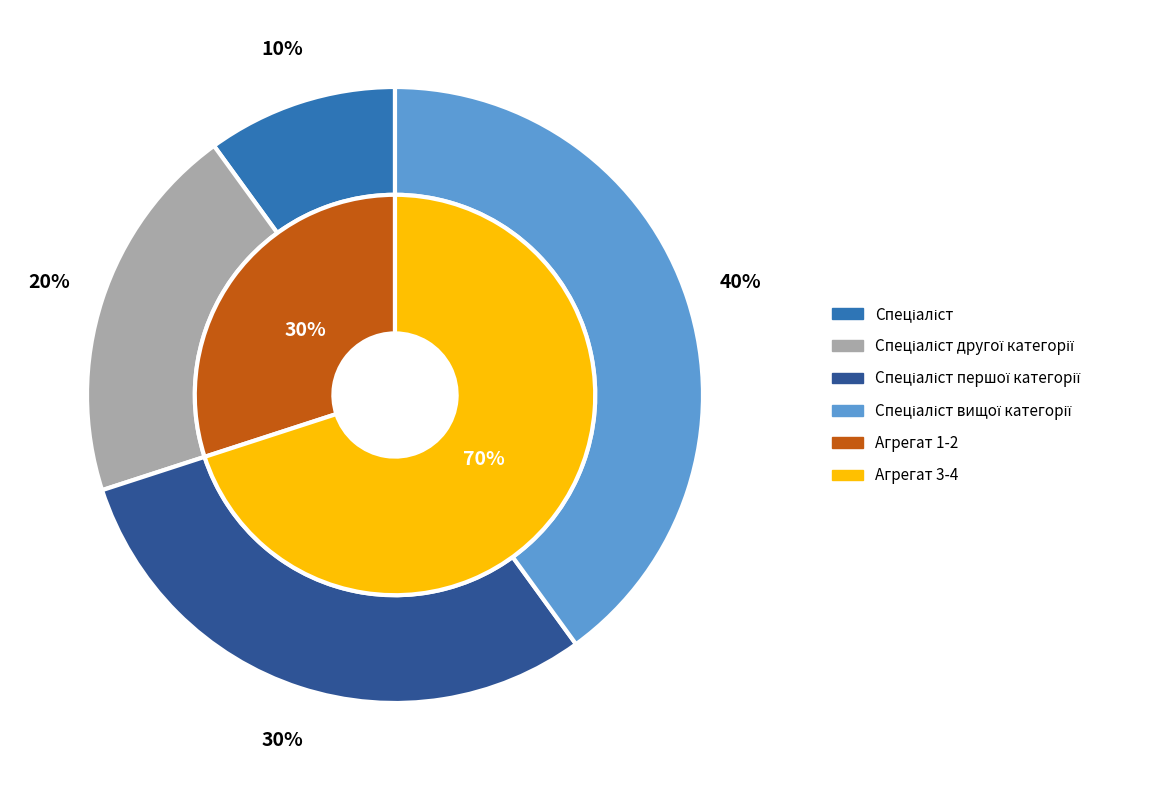

Which slice is the smallest?

Спеціаліст